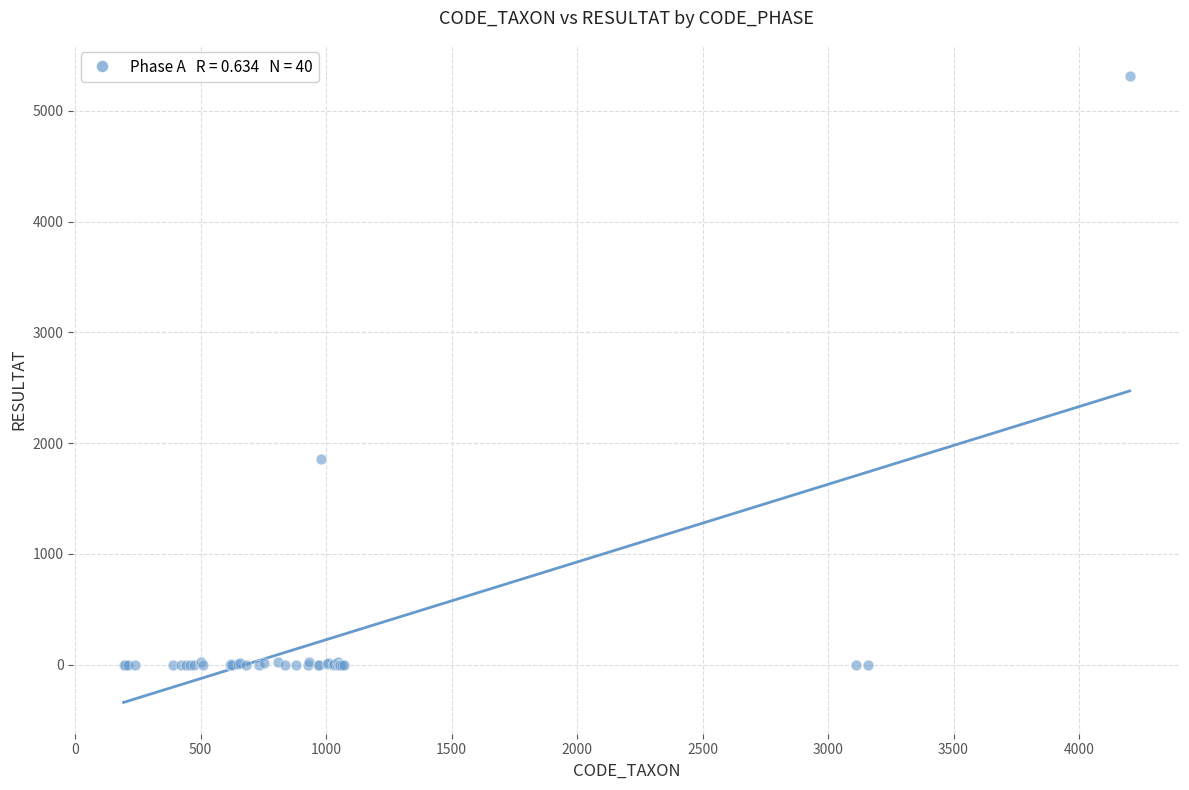

What Y value in the scatter plot is closest to 2656?

1856